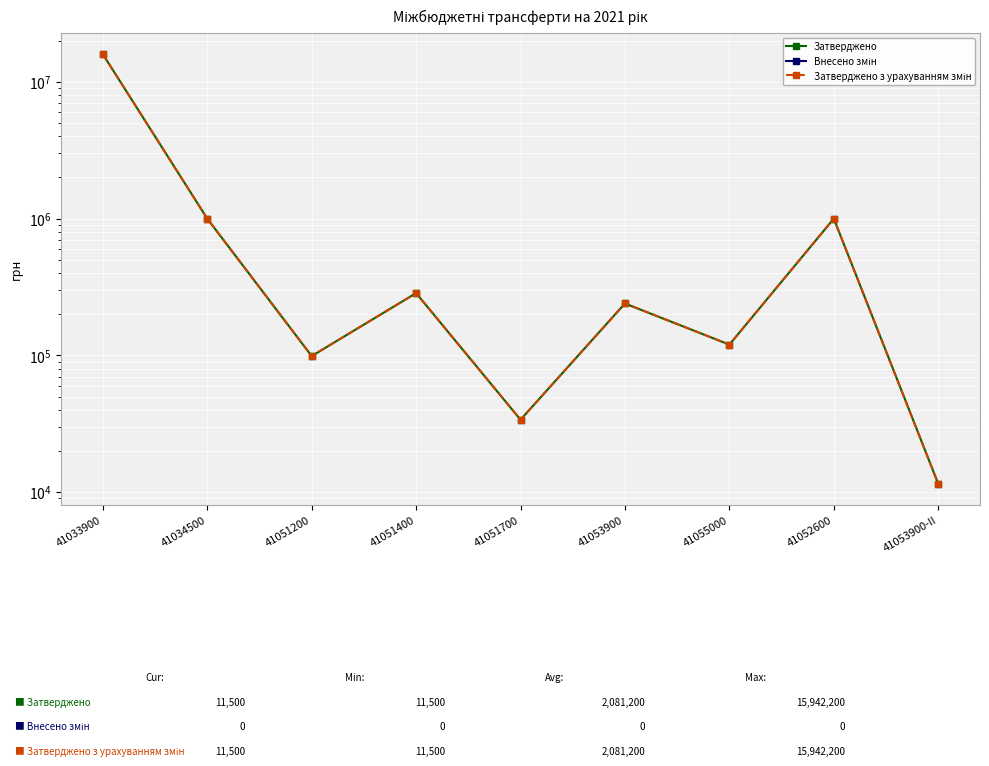

At which label does Затверджено reach its peak?

41033900